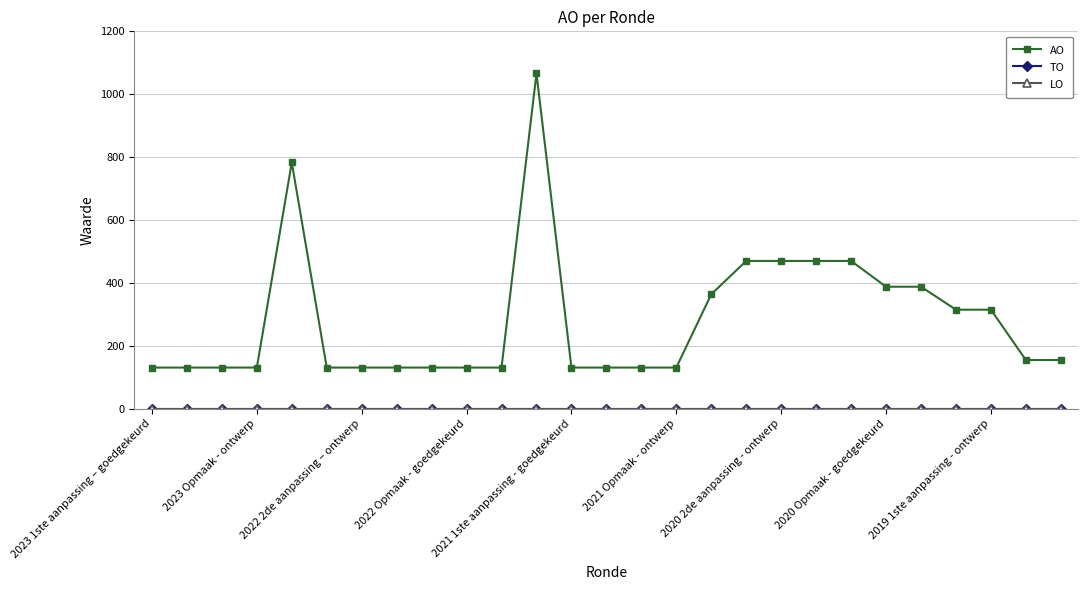

Which category has the lowest value in the TO series?

2023 1ste aanpassing – goedgekeurd